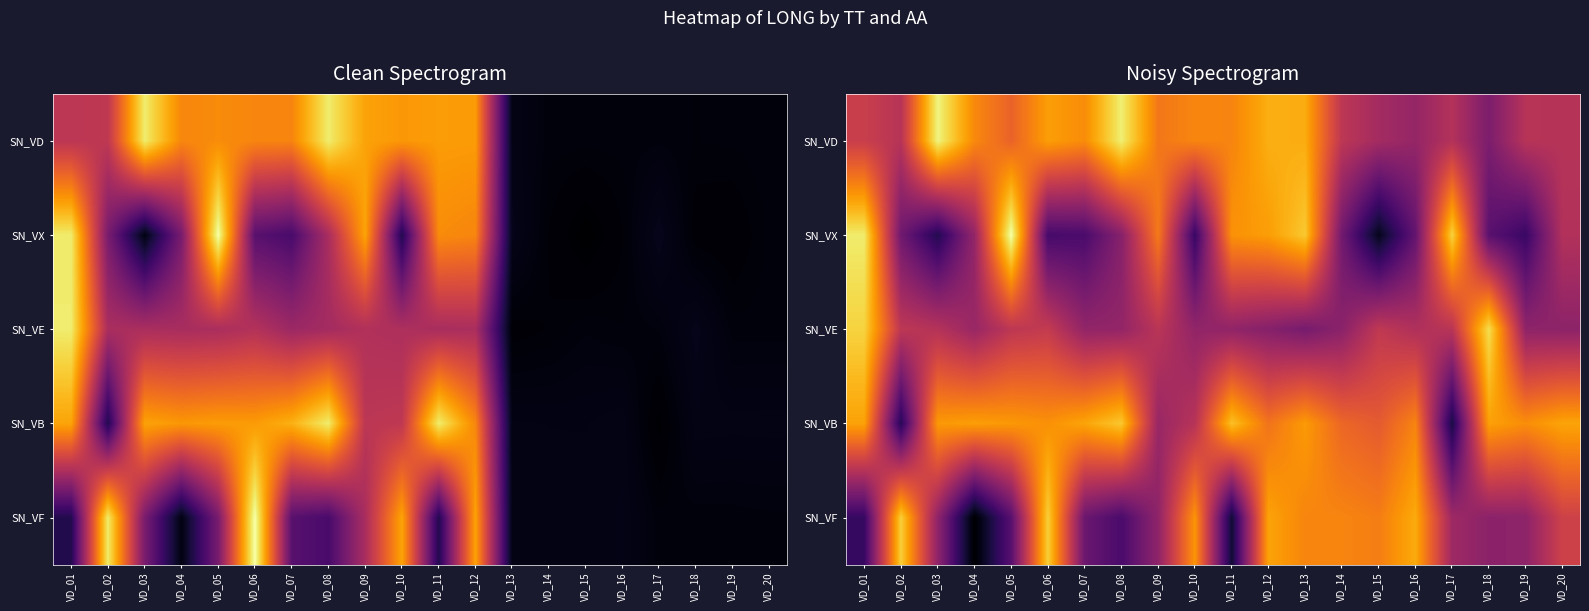

Is it true that SN_VX equals 67.6 at VD_04?

True